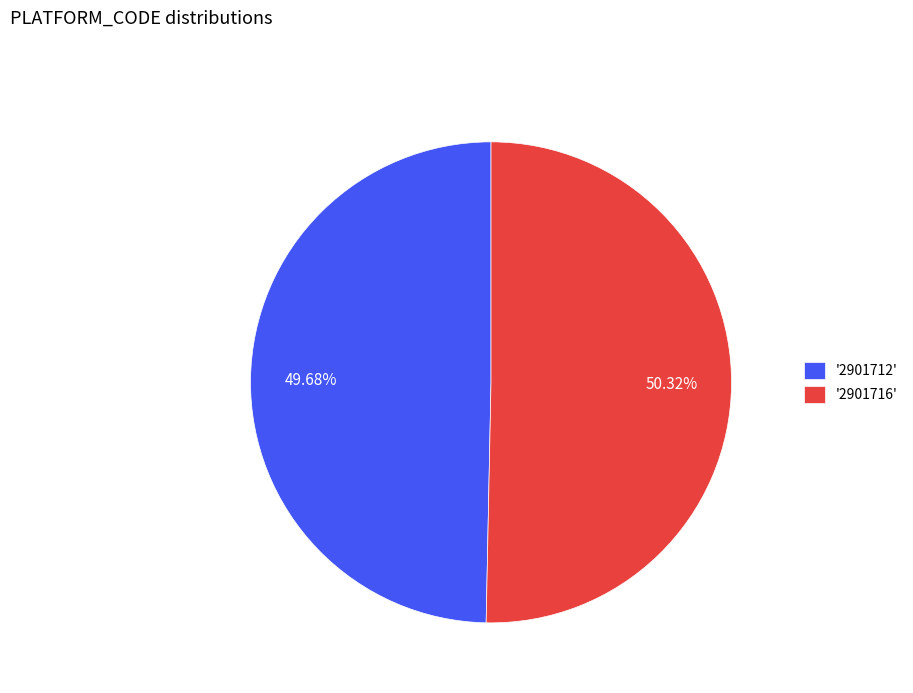

Is the sum of '2901716' and '2901712' greater than half?

Yes